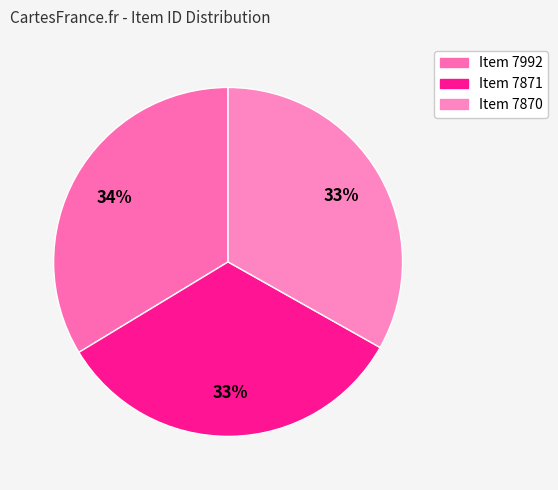

Do Item 7871 and Item 7870 together represent more than half of the pie?

Yes